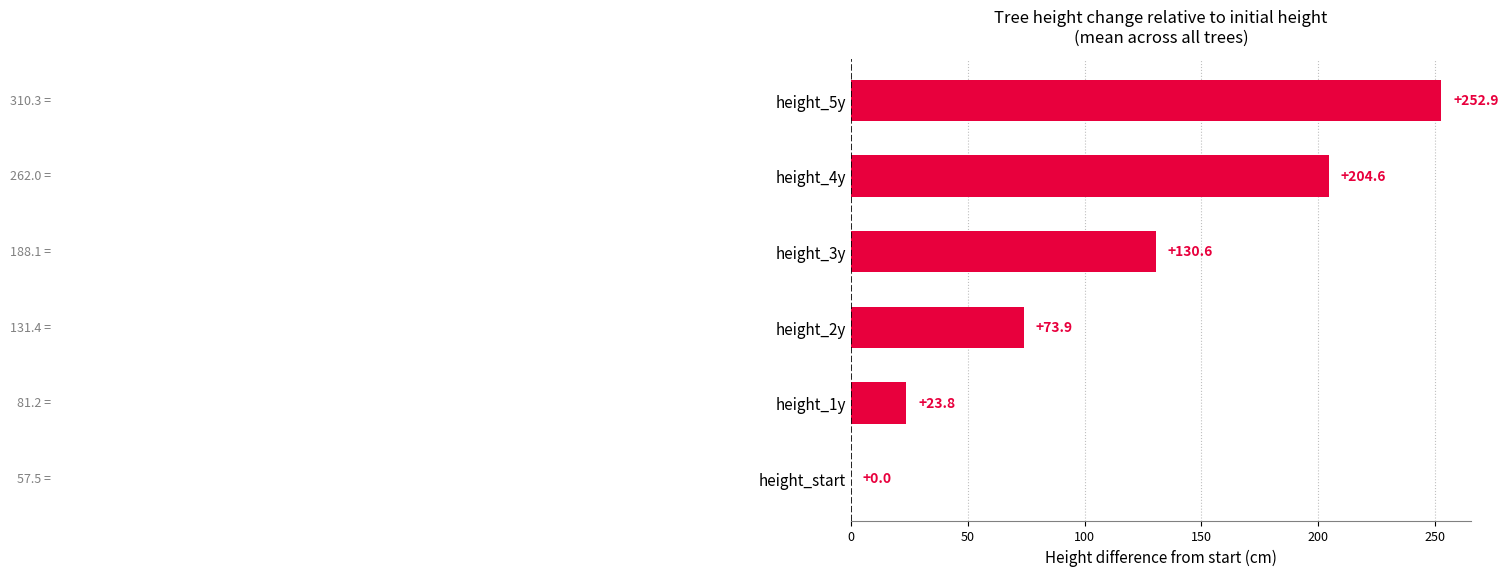

What is the sum of all values?

685.8